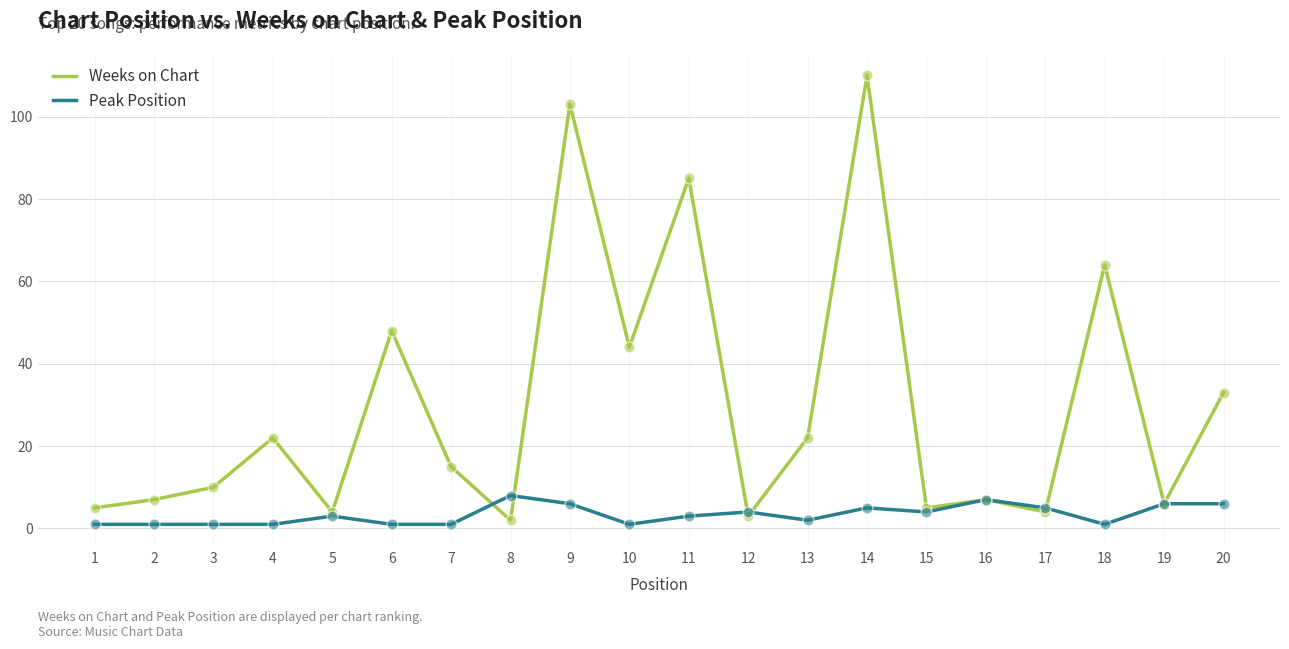

Which series has the largest total across all categories?

Weeks on Chart